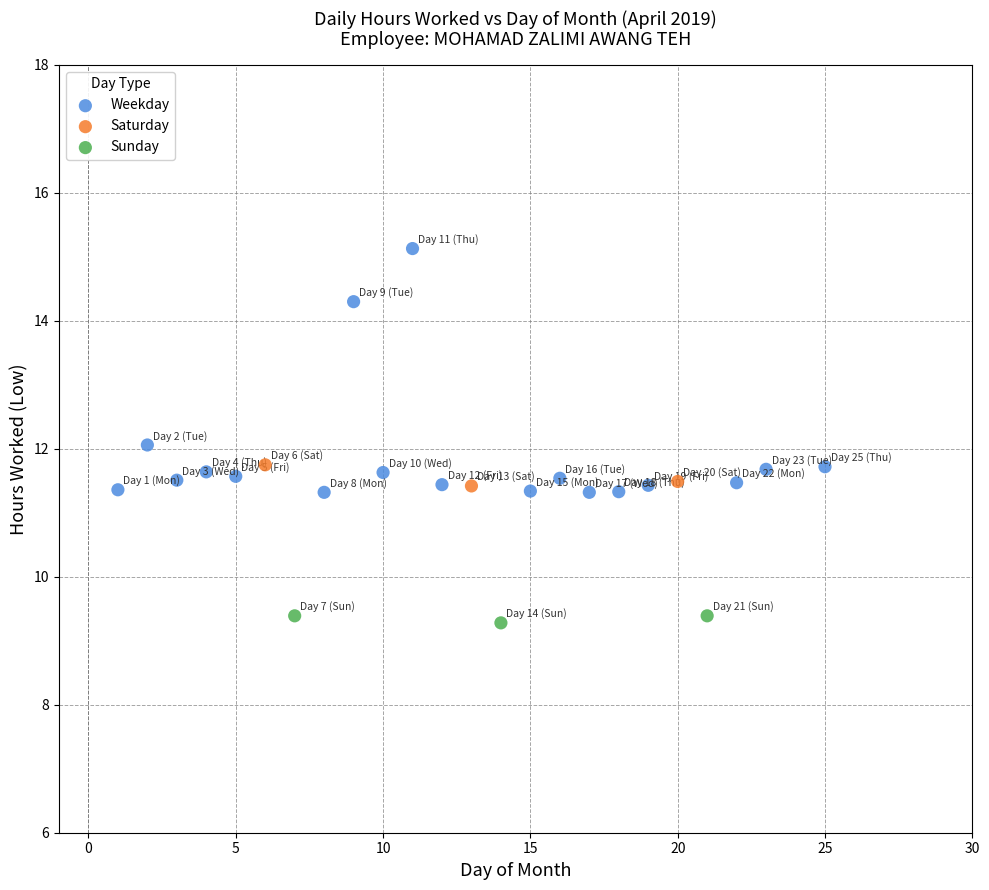

Which series contains the highest Y value?

Weekday